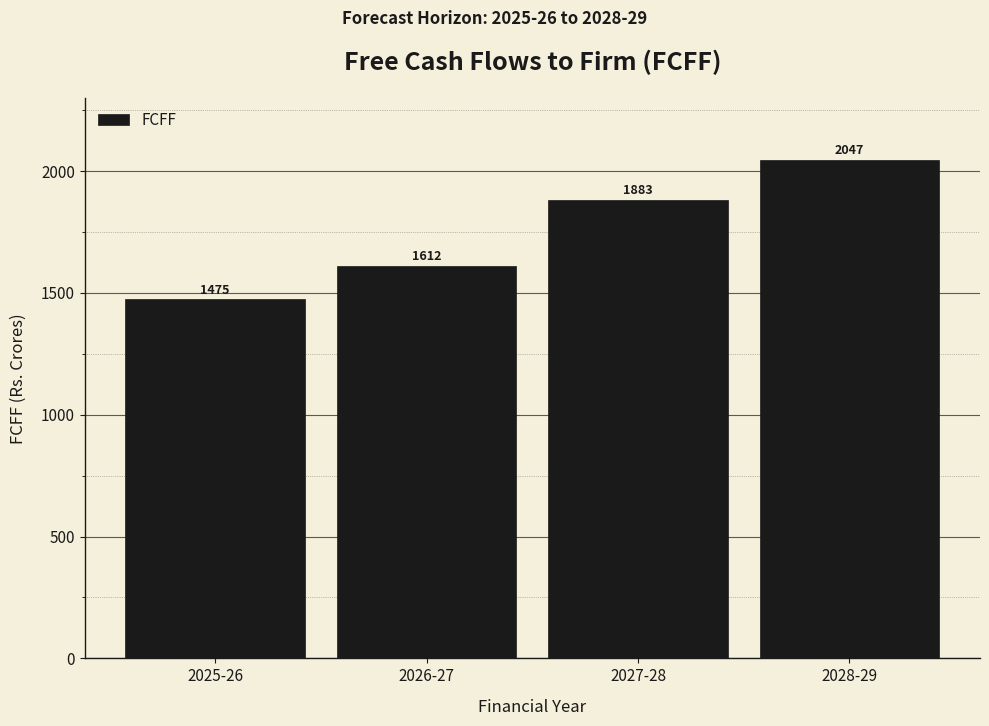

Reading left to right, what are all the values shown in this chart?

1475	1612	1883	2047